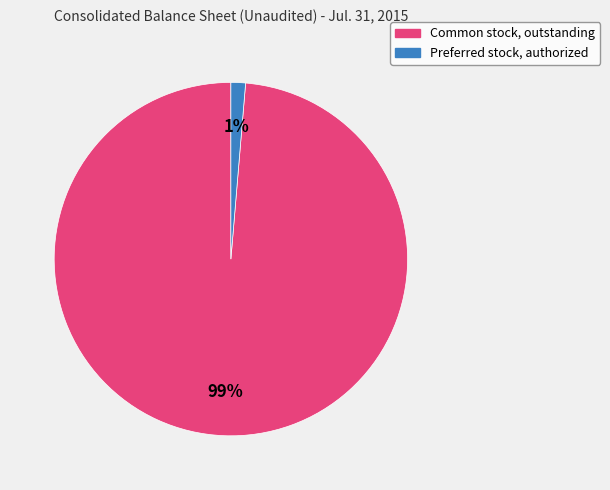

Combined, do Common stock, outstanding and Preferred stock, authorized account for over 50%?

Yes